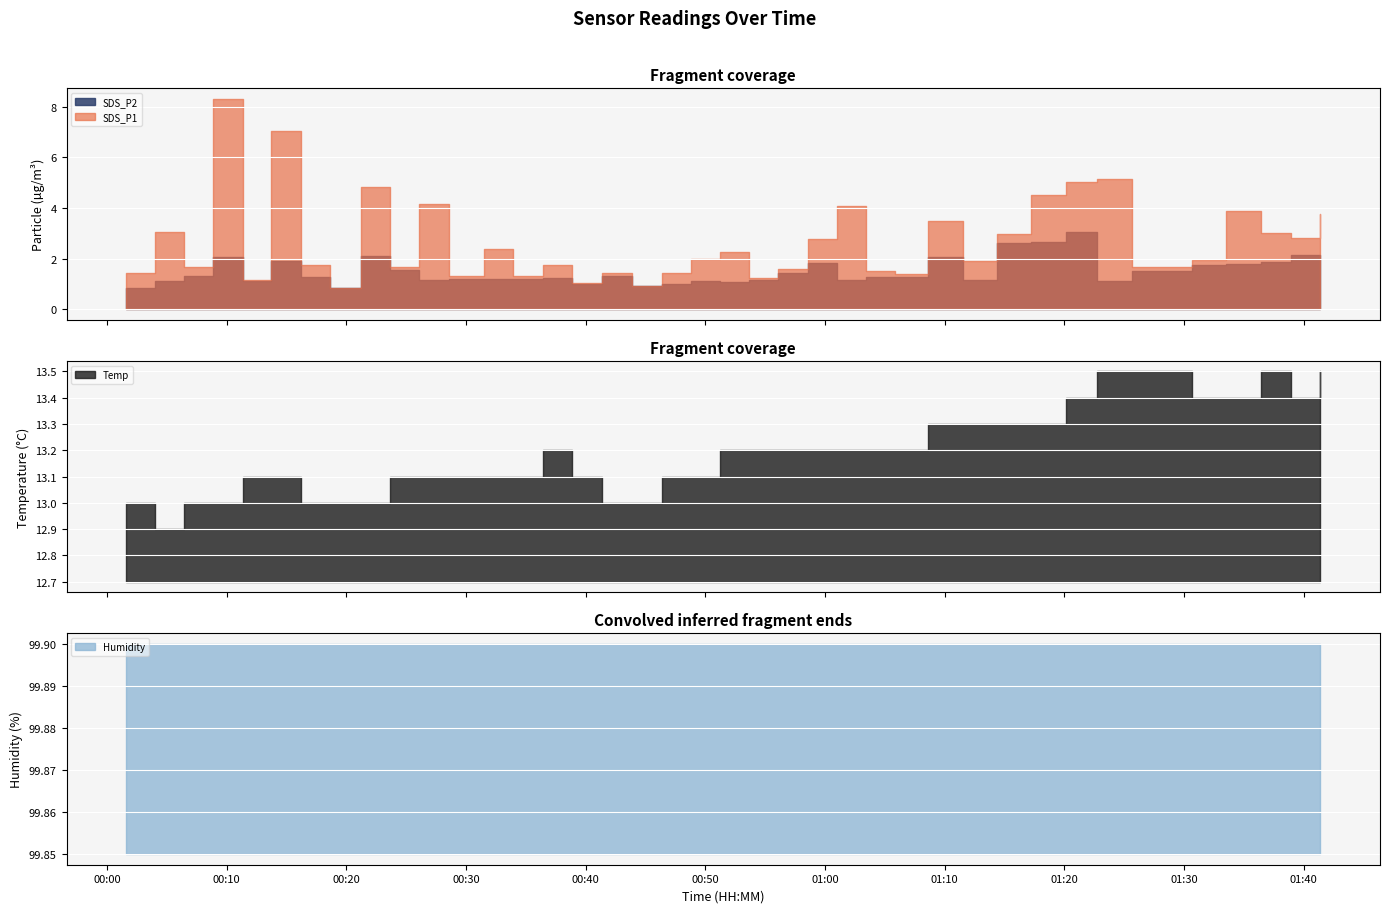

What is the value of the Humidity point at the 16th from the left?

99.9